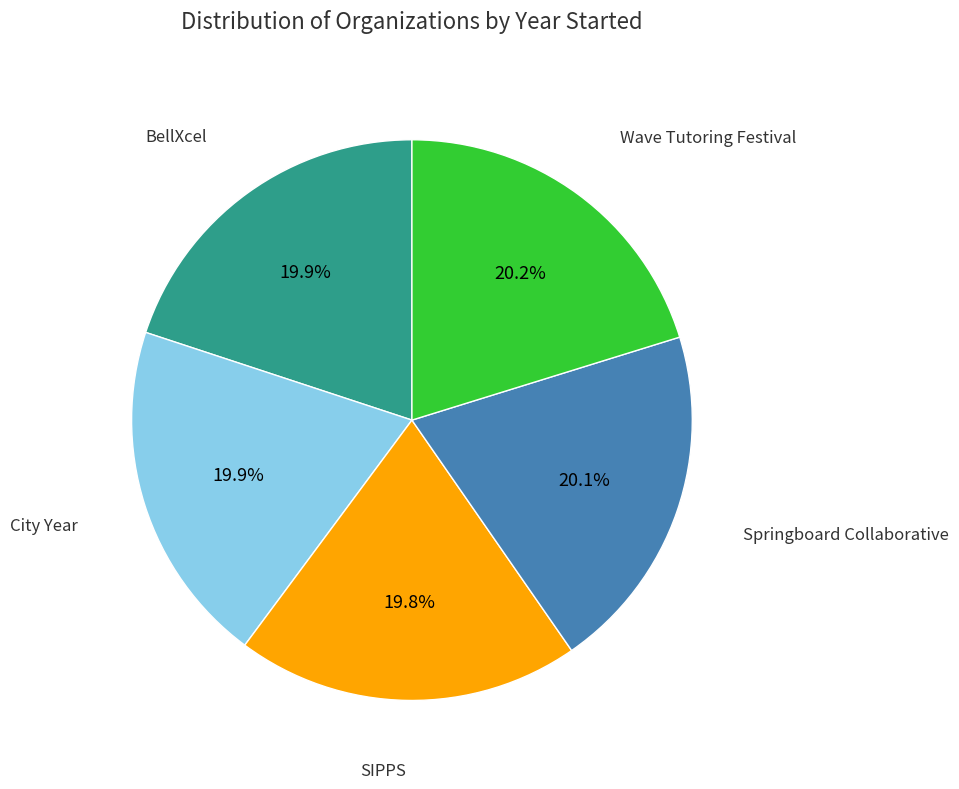

Is there any slice that represents more than half of the pie?

No